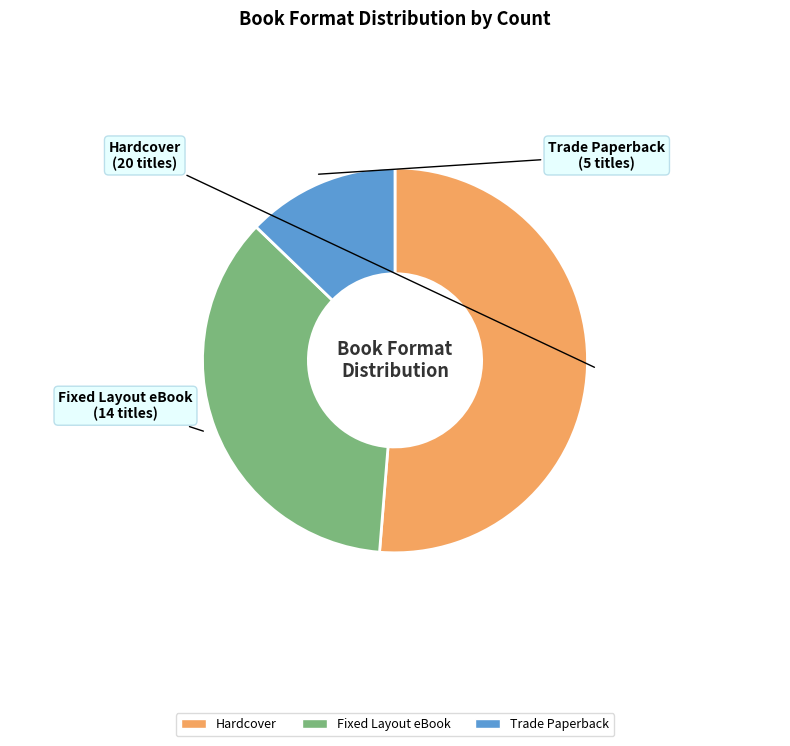

Between Hardcover and Trade Paperback, which is larger?

Hardcover